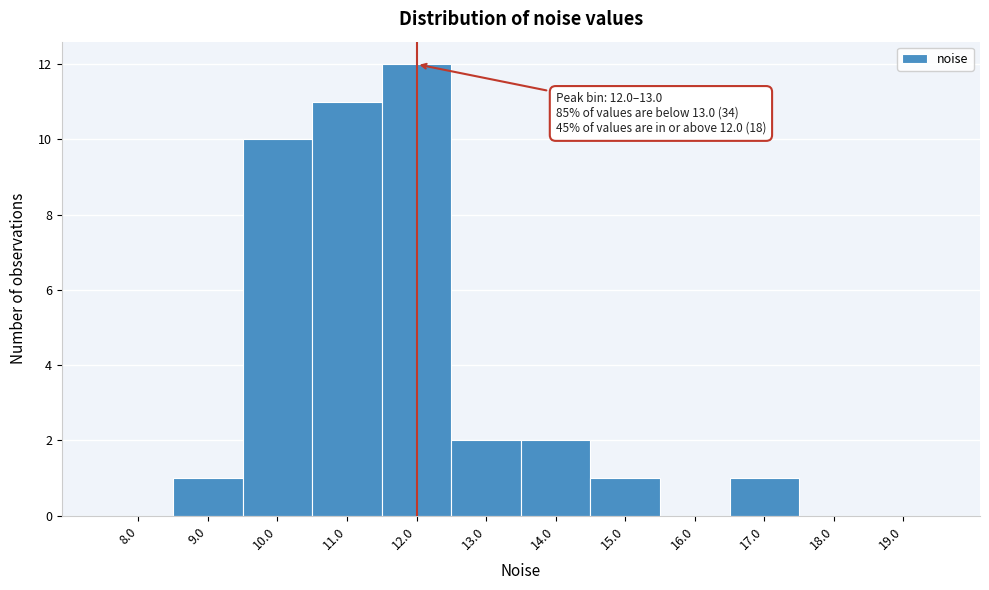

Reading right to left, extract all data points from this chart.

19.0=0	18.0=0	17.0=1	16.0=0	15.0=1	14.0=2	13.0=2	12.0=12	11.0=11	10.0=10	9.0=1	8.0=0